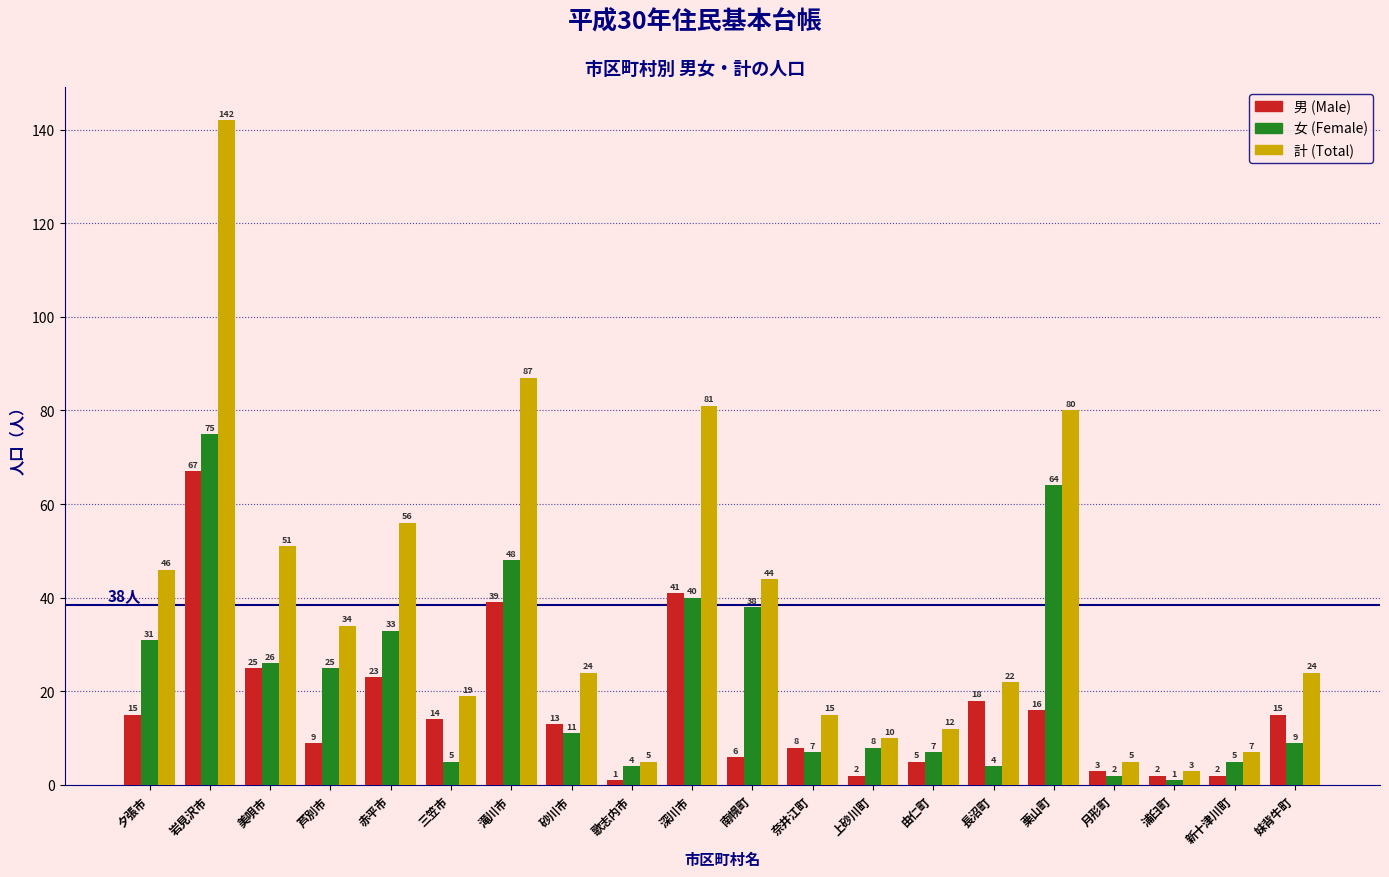

Reading left to right, what are all the values shown in this chart?

男 (Male): 夕張市=15	岩見沢市=67	美唄市=25	芦別市=9	赤平市=23	三笠市=14	滝川市=39	砂川市=13	歌志内市=1	深川市=41	南幌町=6	奈井江町=8	上砂川町=2	由仁町=5	長沼町=18	栗山町=16	月形町=3	浦臼町=2	新十津川町=2	妹背牛町=15
女 (Female): 夕張市=31	岩見沢市=75	美唄市=26	芦別市=25	赤平市=33	三笠市=5	滝川市=48	砂川市=11	歌志内市=4	深川市=40	南幌町=38	奈井江町=7	上砂川町=8	由仁町=7	長沼町=4	栗山町=64	月形町=2	浦臼町=1	新十津川町=5	妹背牛町=9
計 (Total): 夕張市=46	岩見沢市=142	美唄市=51	芦別市=34	赤平市=56	三笠市=19	滝川市=87	砂川市=24	歌志内市=5	深川市=81	南幌町=44	奈井江町=15	上砂川町=10	由仁町=12	長沼町=22	栗山町=80	月形町=5	浦臼町=3	新十津川町=7	妹背牛町=24